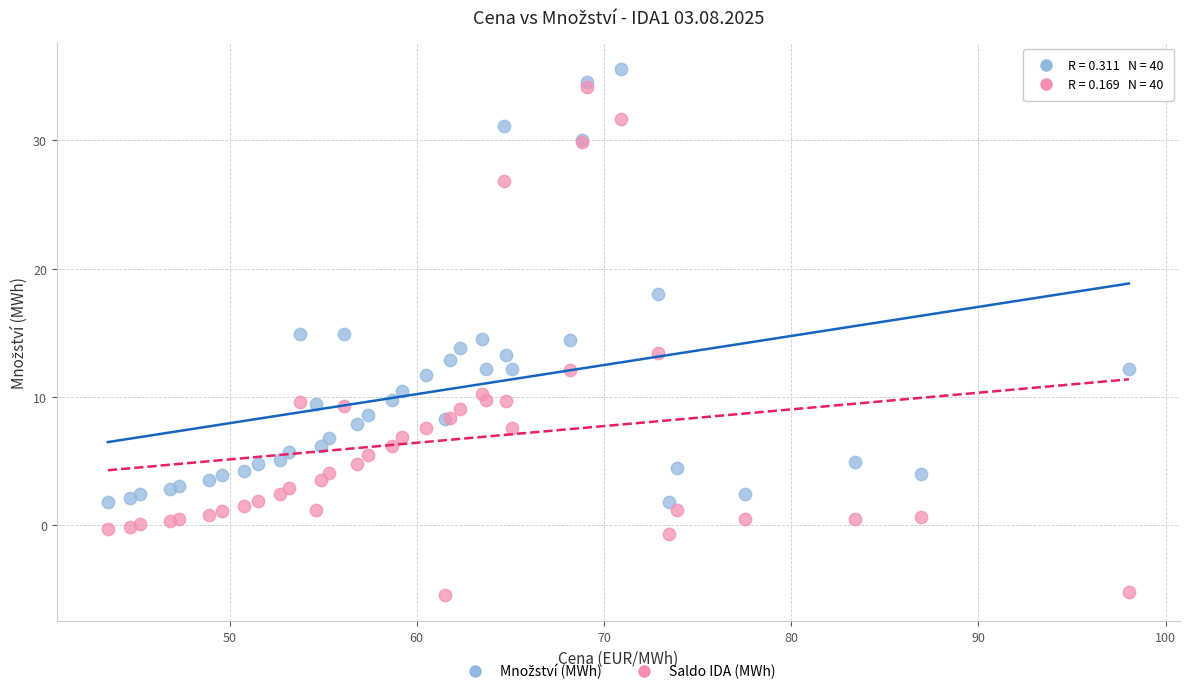

Which series has the largest Y range (max minus min)?

Saldo IDA (MWh)